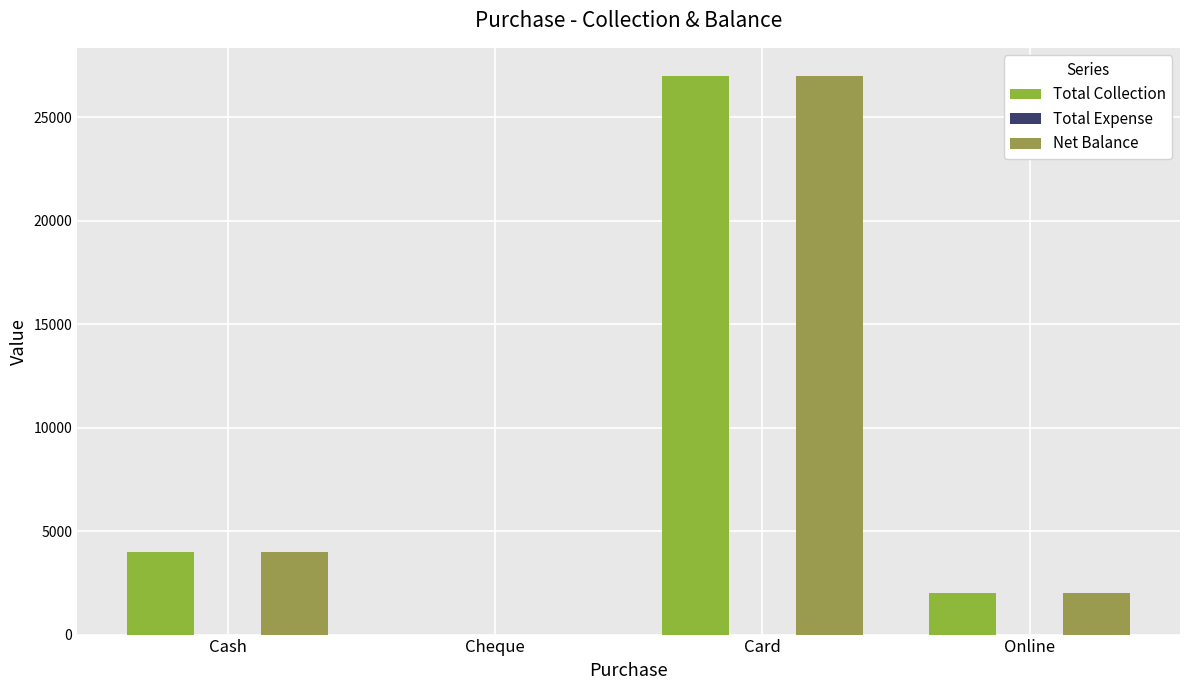

Which series has the largest range (max minus min)?

Total Collection